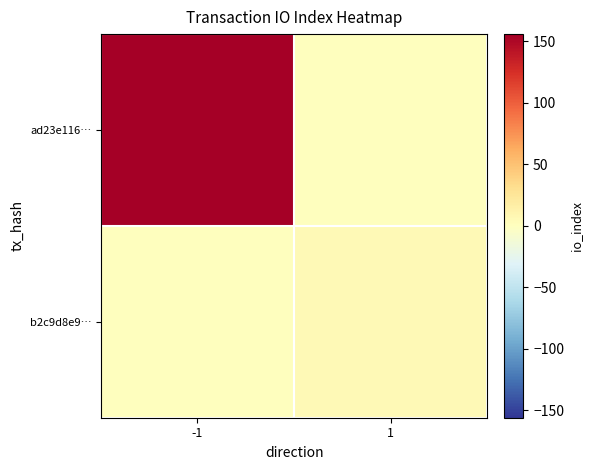

Reading left to right, extract all data points from this chart.

ad23e116…: -1=156	1=0
b2c9d8e9…: -1=0	1=5